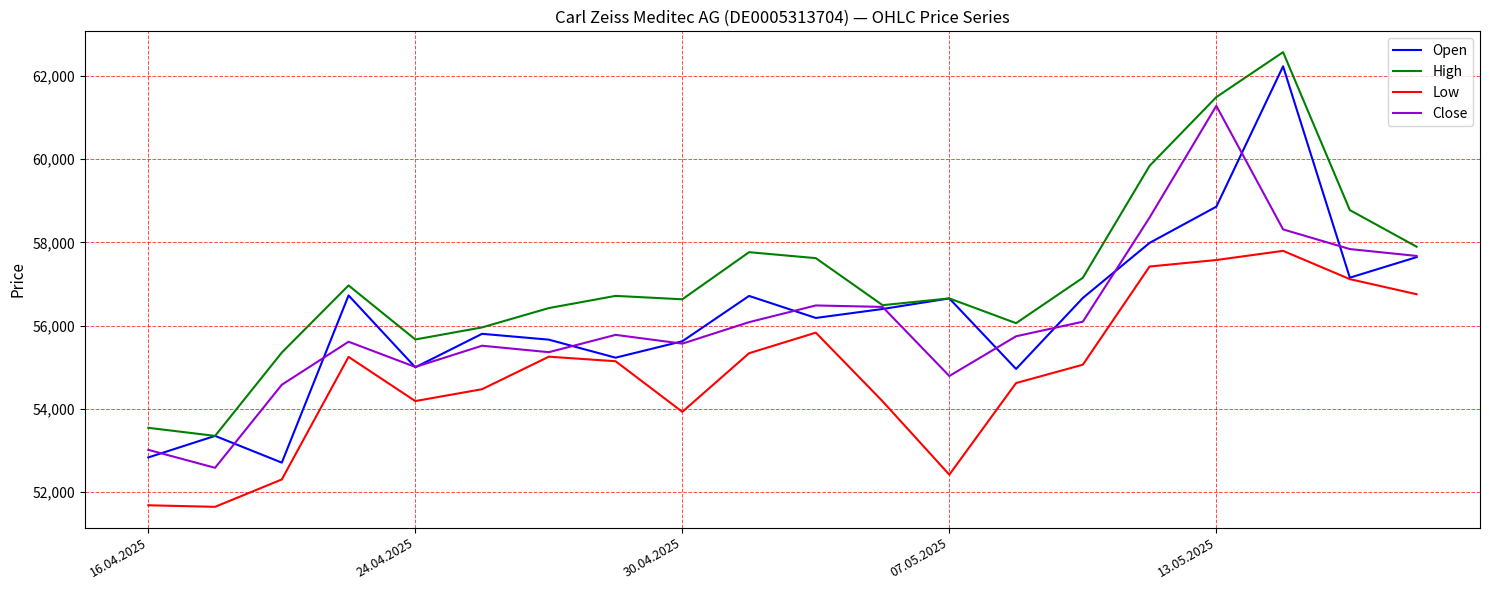

How many lines are shown in the chart?

4